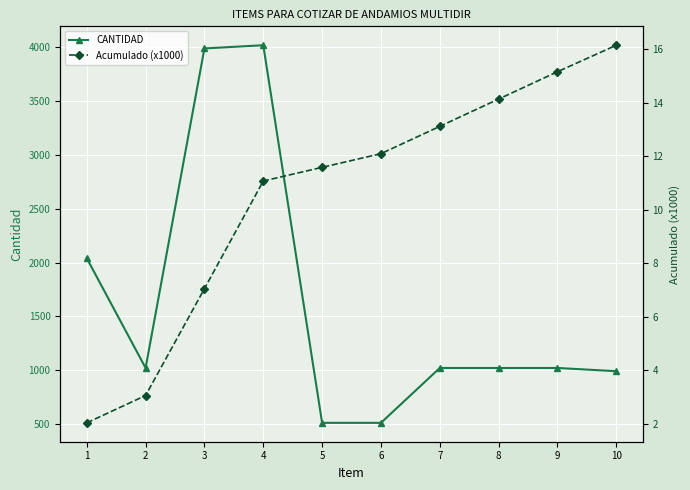

At which label does Acumulado (x1000) reach its minimum?

1